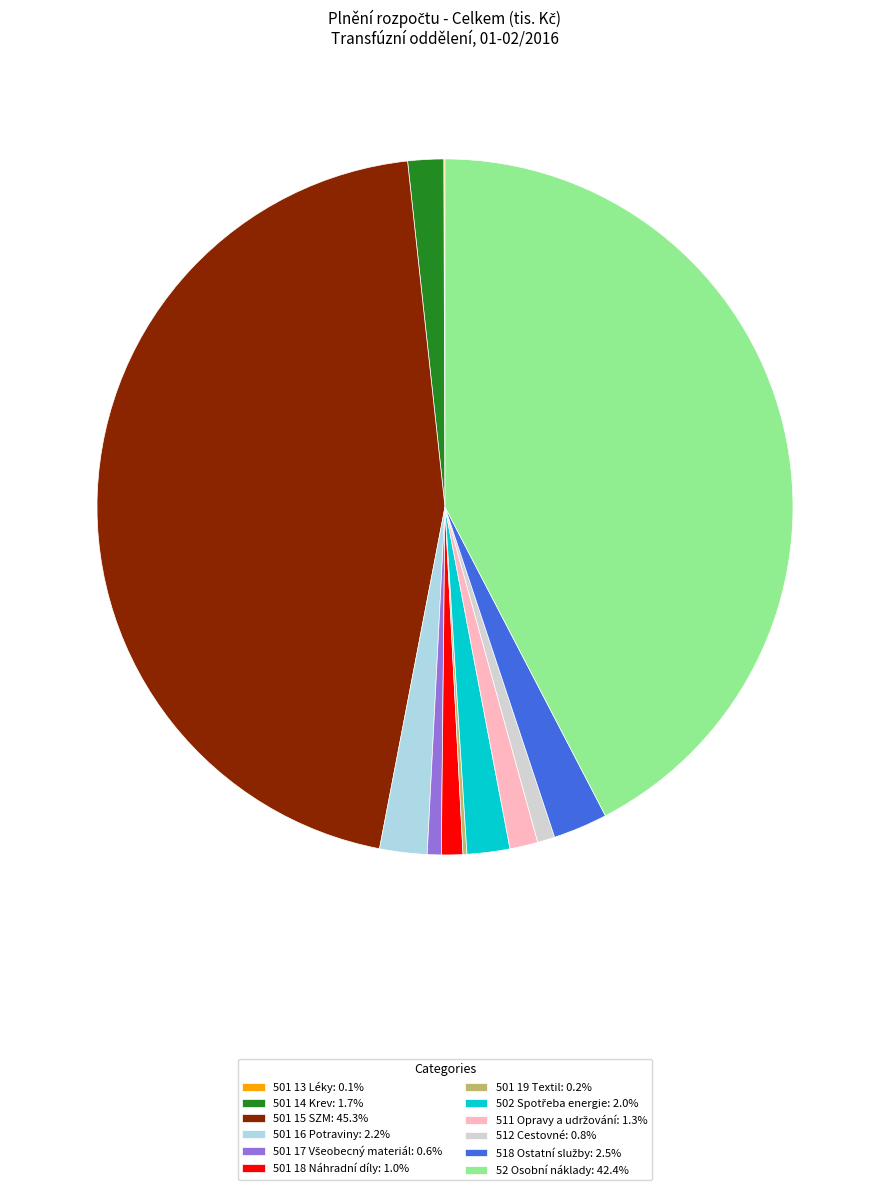

Approximately how many times larger is the value at 52 Osobní náklady compared to 512 Cestovné?

52.7